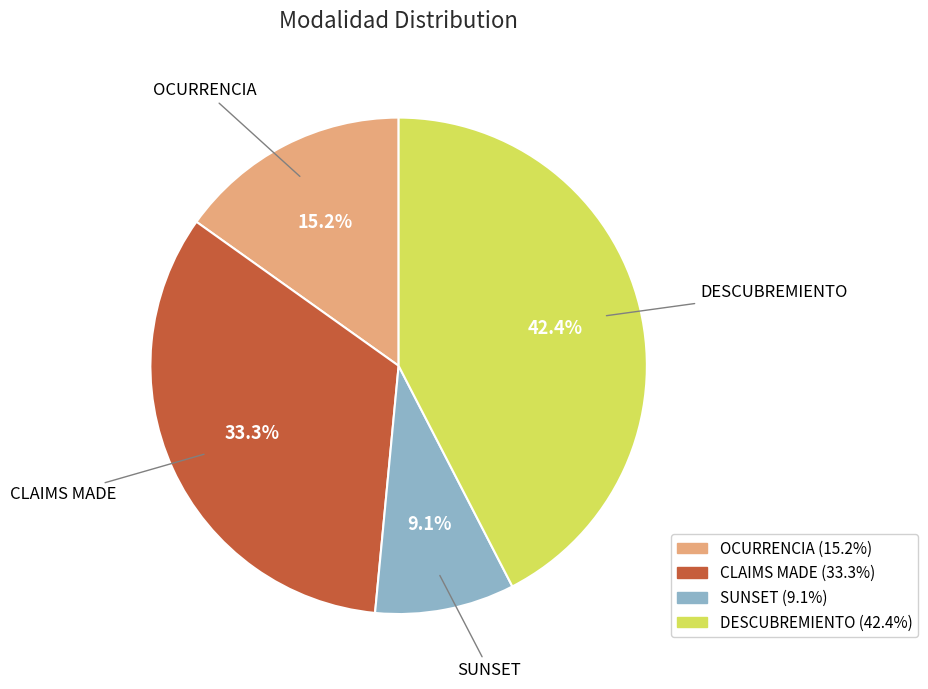

What is the smallest slice in the pie chart?

SUNSET